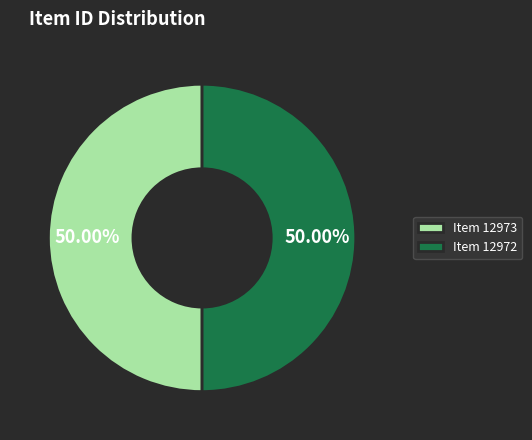

What percentage is the Item 12972 slice, to the nearest percent?

50%